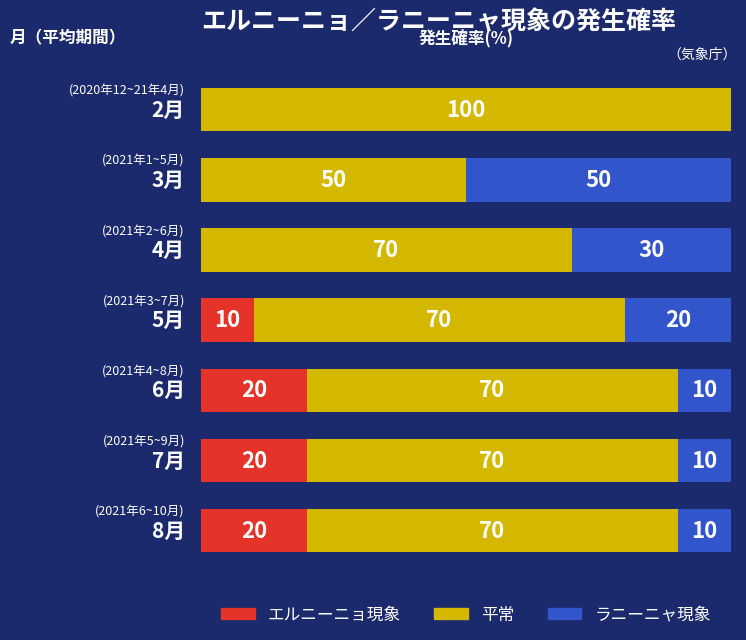

Reading left to right, transcribe all the data shown in this chart.

エルニーニョ現象: 0	0	0	10	20	20	20
平常: 100	50	70	70	70	70	70
ラニーニャ現象: 0	50	30	20	10	10	10